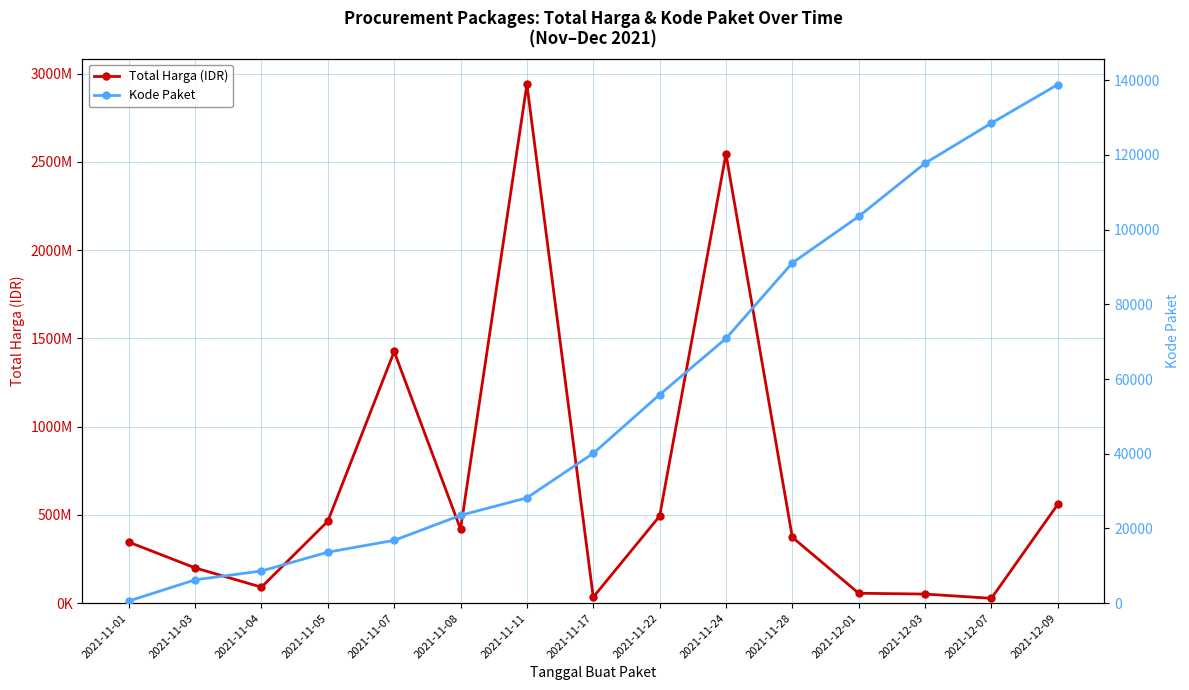

Between 2021-11-17 and 2021-11-28, which series saw the biggest shift?

Total Harga (IDR)